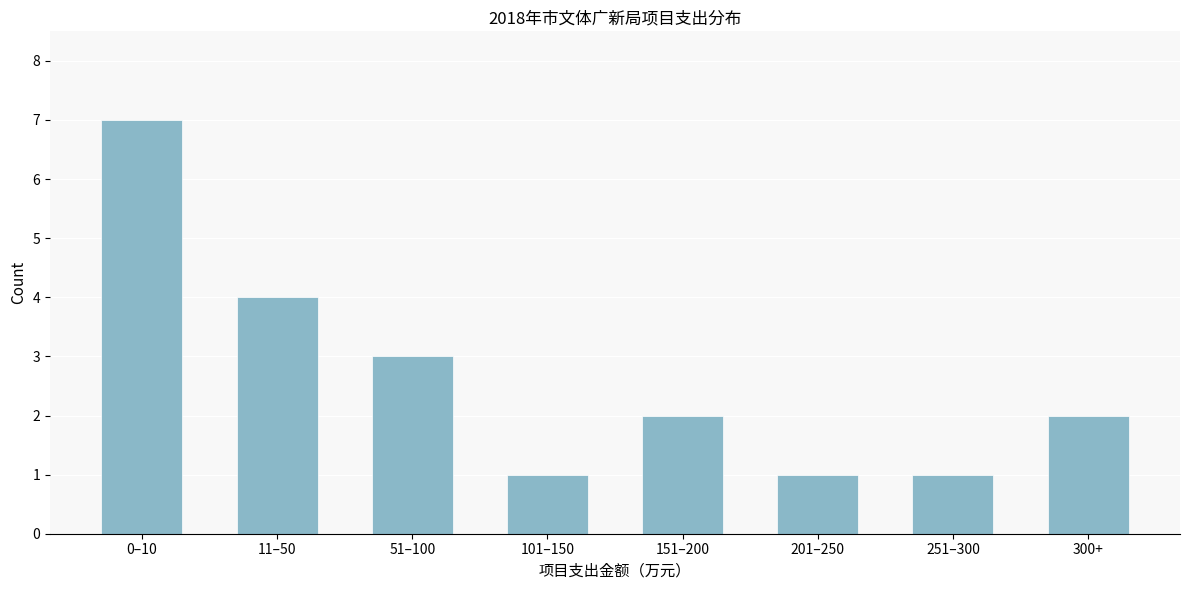

Reading left to right, what are all the values shown in this chart?

7	4	3	1	2	1	1	2